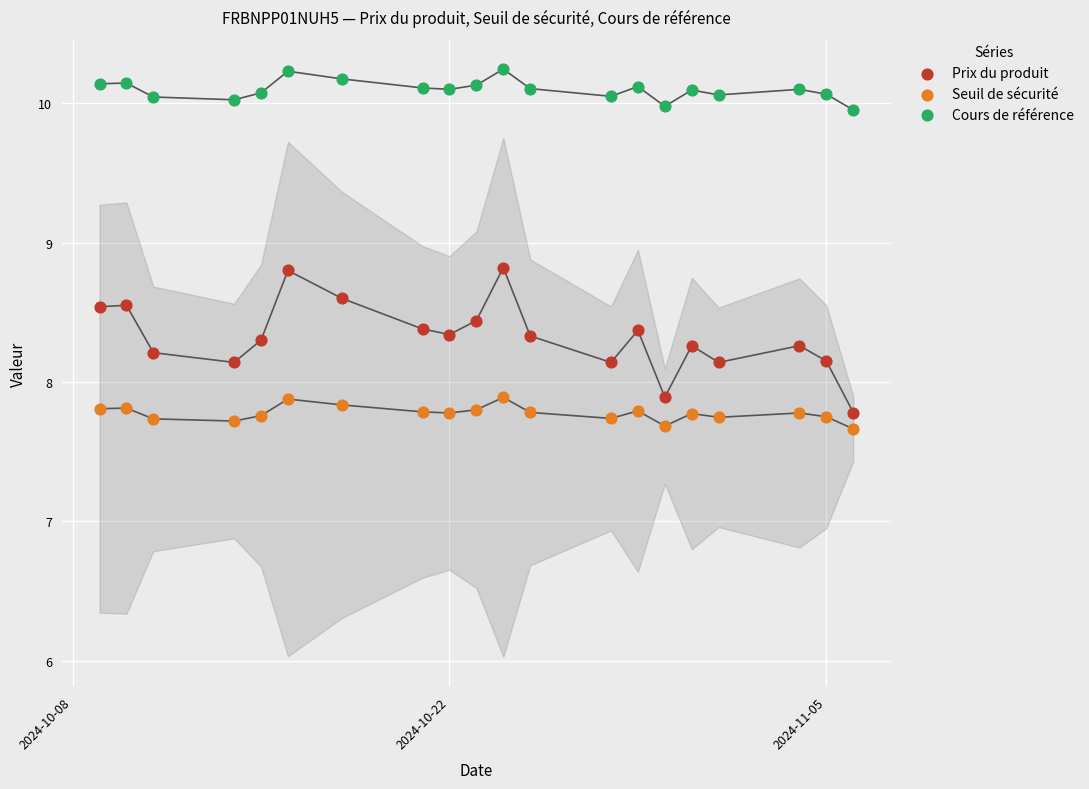

Across all data points, what is the range of Y values (max minus min)?

2.6